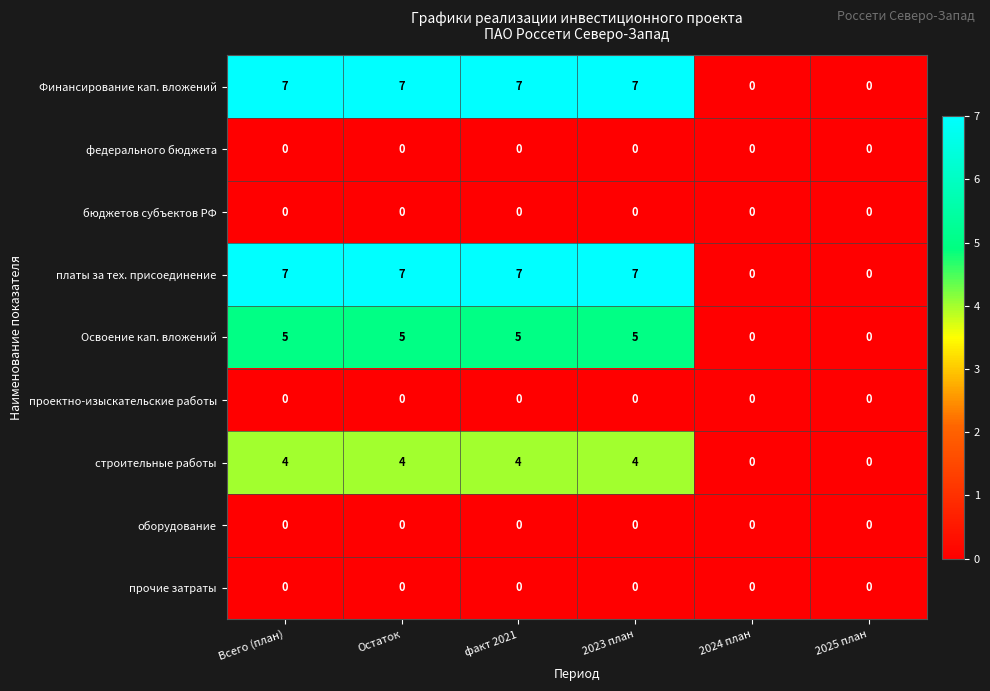

What is the difference between the Освоение кап. вложений values at Остаток and 2024 план?

5